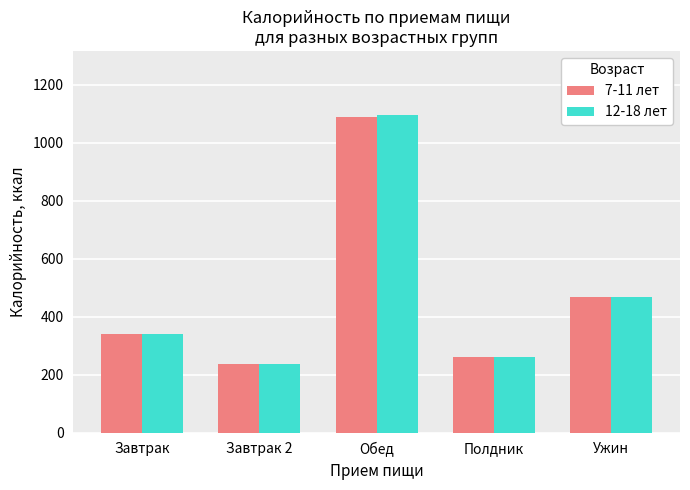

At which category does the chart reach its minimum across all series?

Завтрак 2